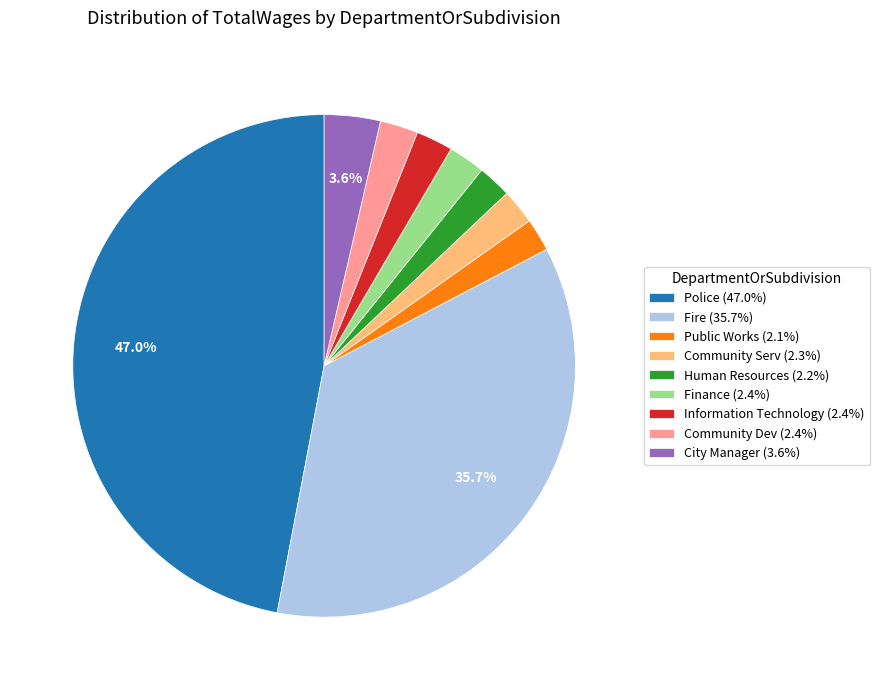

Is there any slice that represents more than half of the pie?

No